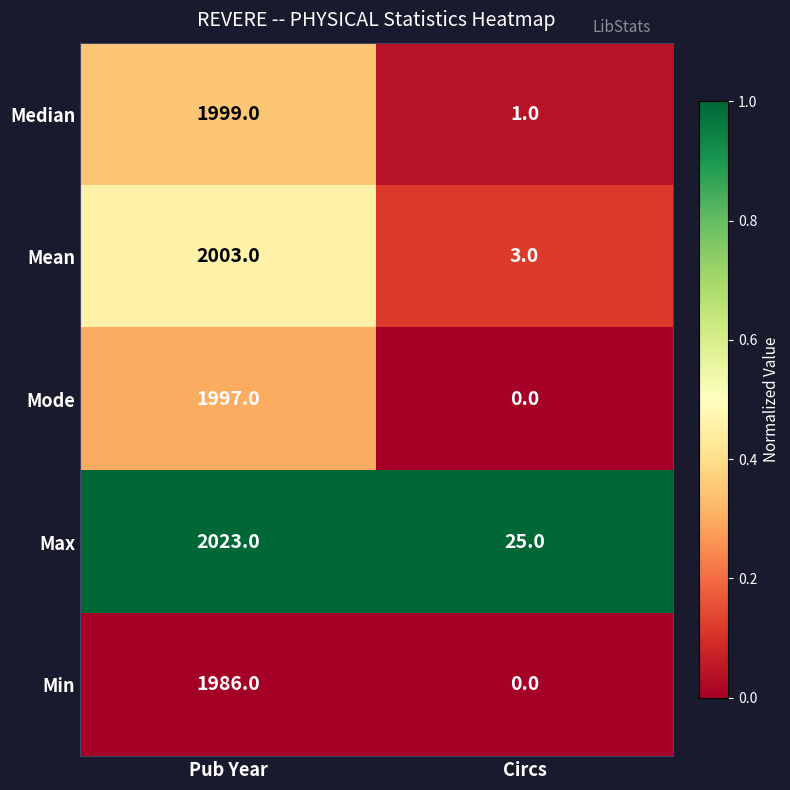

What is the greatest value displayed?

2023